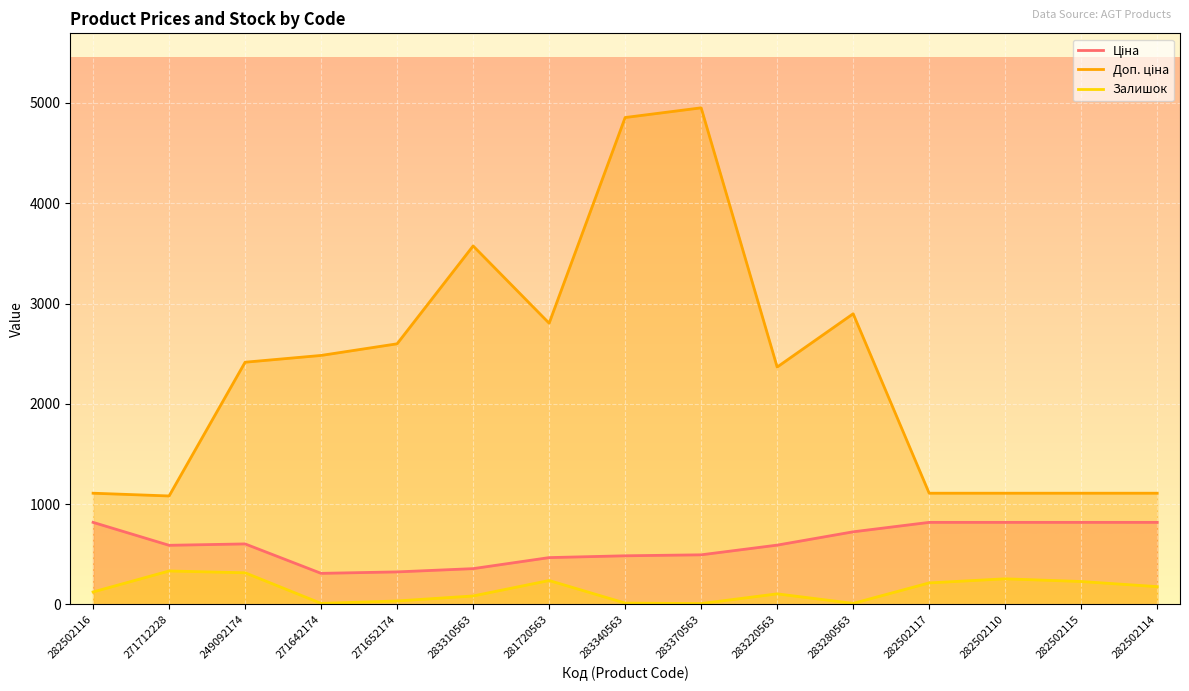

At which category is the sum across all series the highest?

283370563